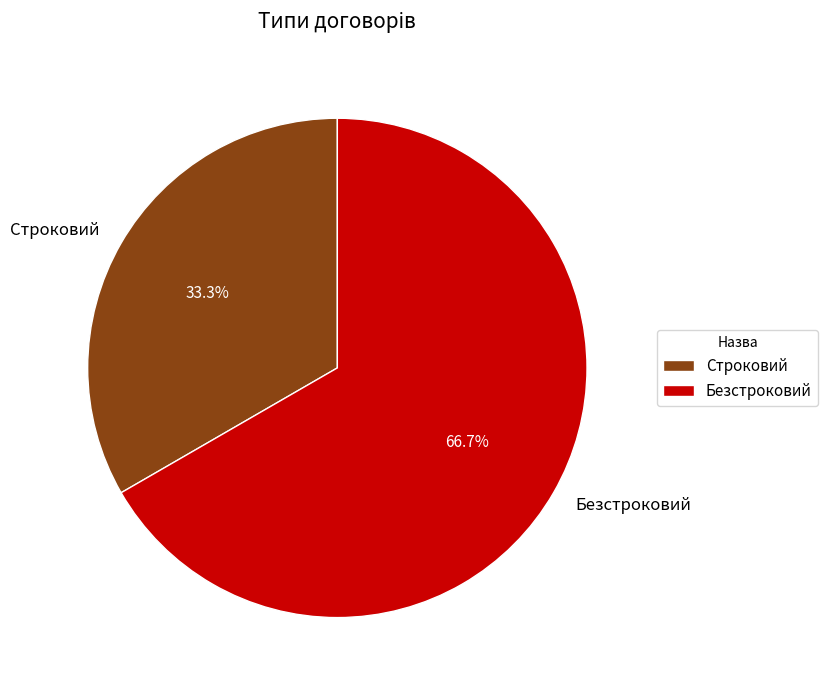

To the nearest percent, what is the combined percentage of Безстроковий and Строковий?

100%